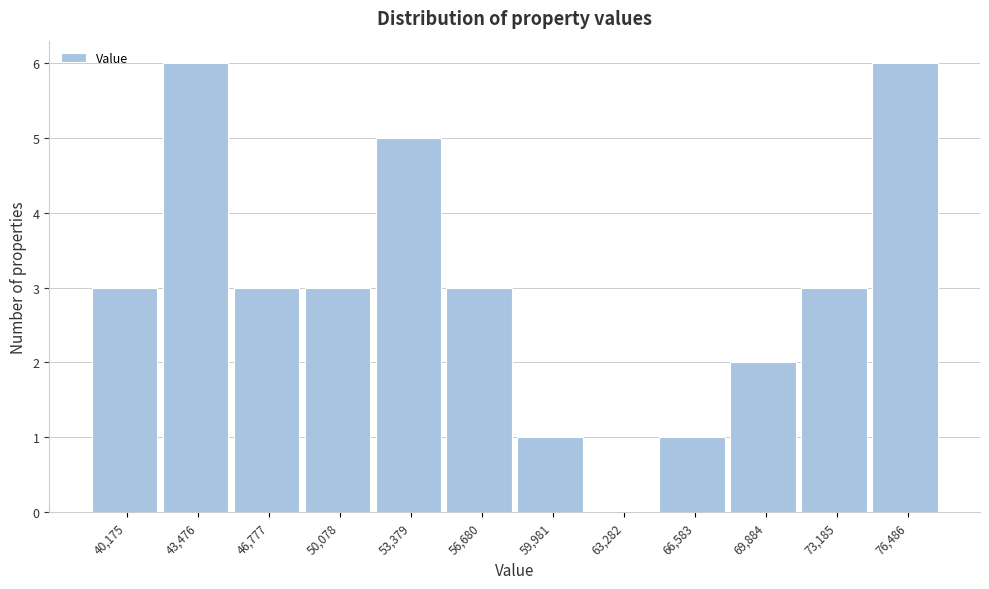

Reading left to right, transcribe all the data shown in this chart.

40,175=3	43,476=6	46,777=3	50,078=3	53,379=5	56,680=3	59,981=1	63,282=0	66,583=1	69,884=2	73,185=3	76,486=6